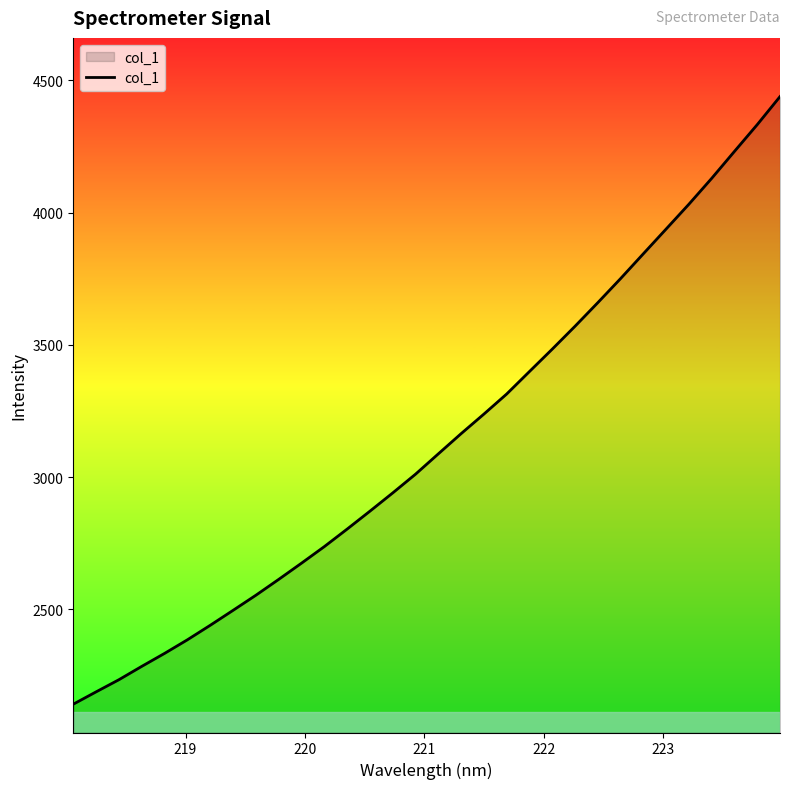

What is the minimum value shown in the chart?

2141.6